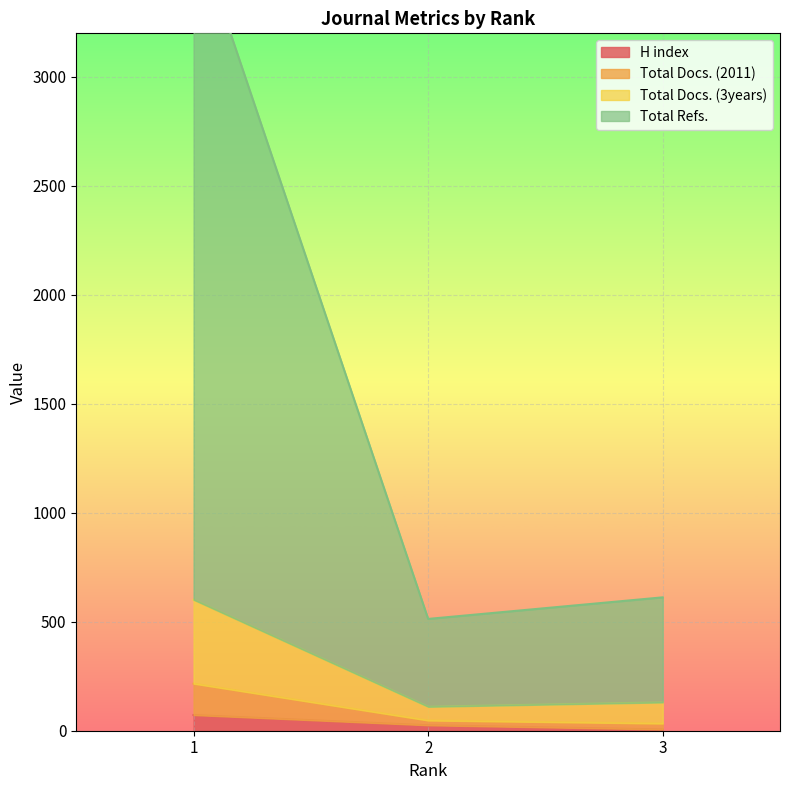

What is the highest value of the H index series?

72